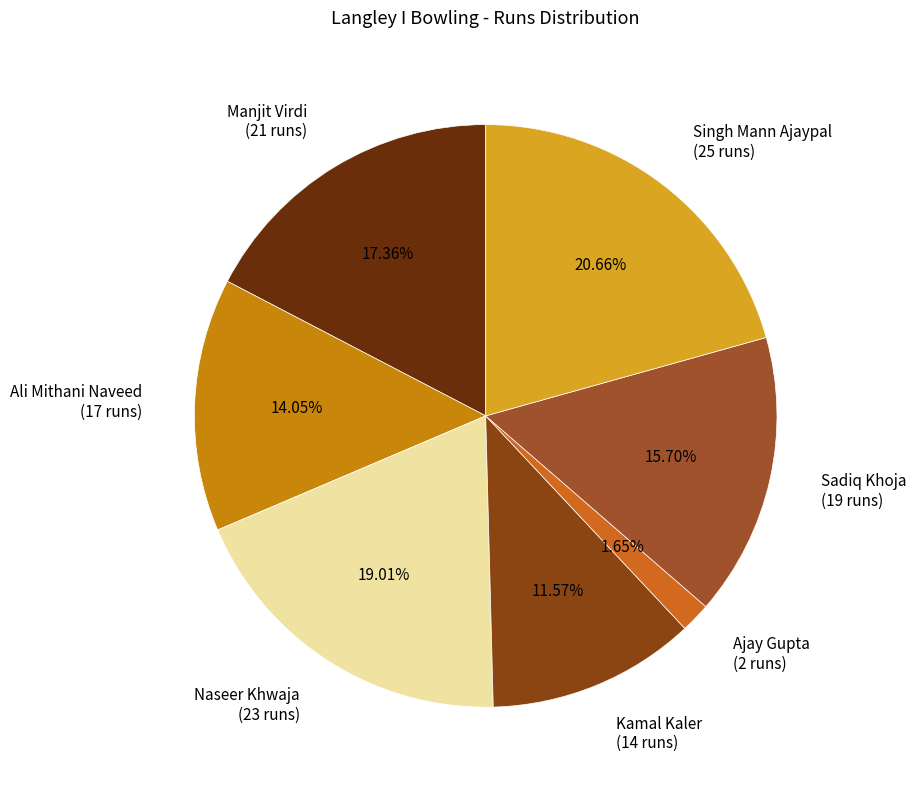

Which has a higher value, Naseer Khwaja or Ajay Gupta?

Naseer Khwaja